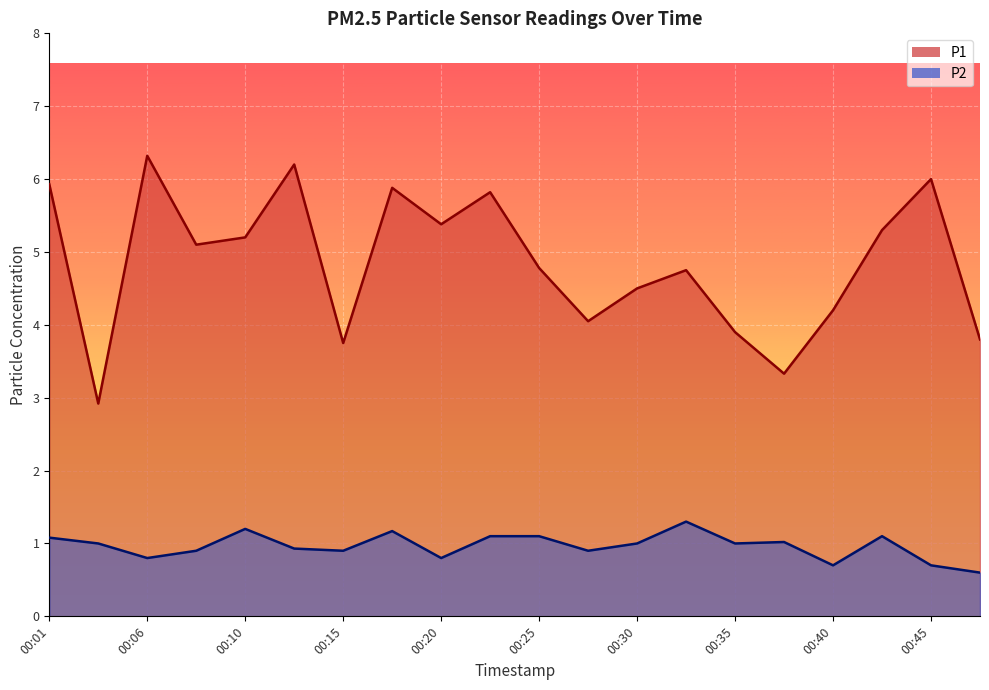

Between 00:03 and 00:35, which is larger?

00:35